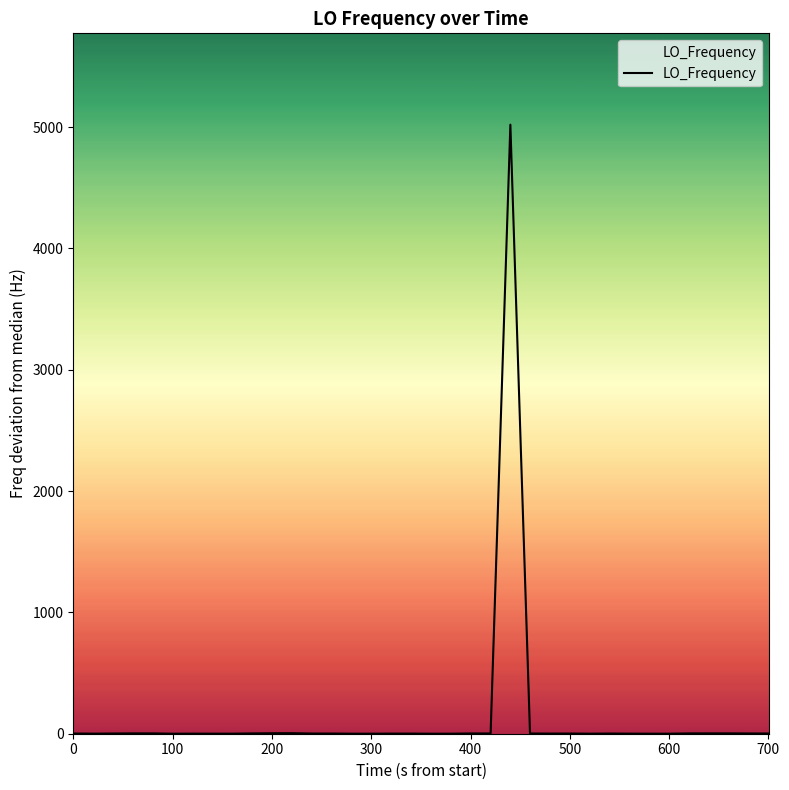

What is the difference between the maximum and minimum values?

5019.3